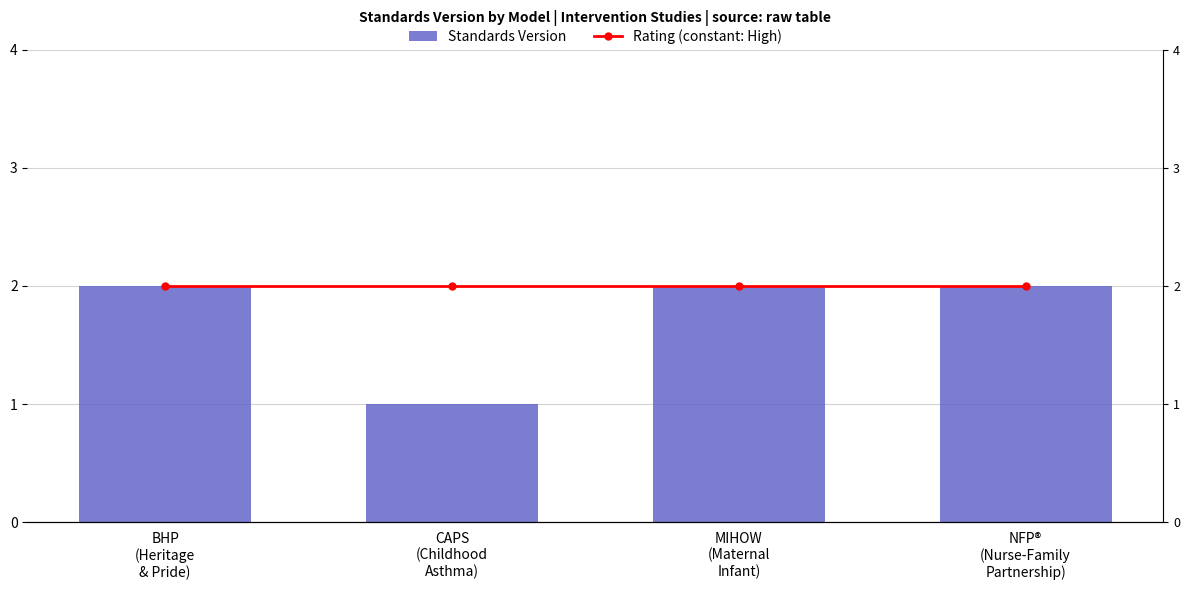

What value does the Rating (constant: High) series have at NFP®
(Nurse-Family
Partnership)?

2